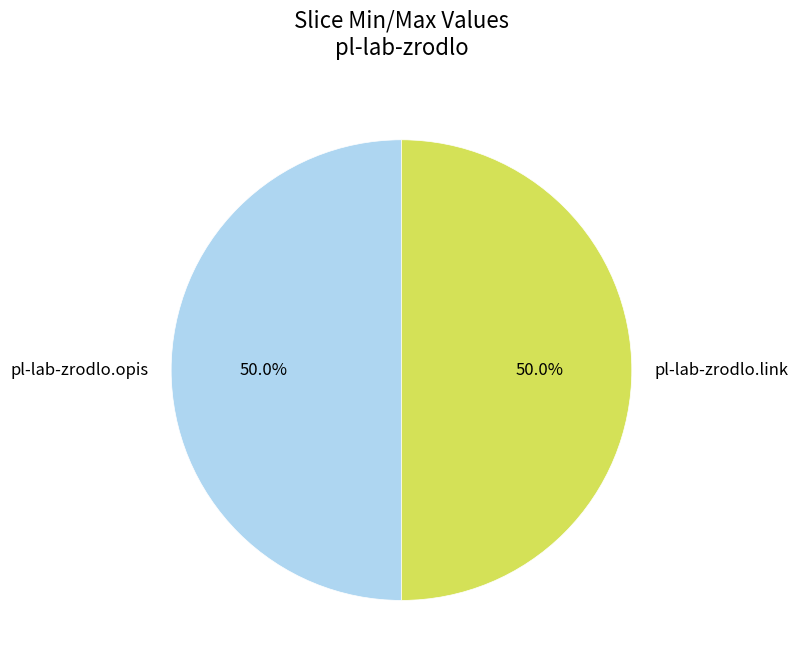

What percentage do pl-lab-zrodlo.link and pl-lab-zrodlo.opis together represent?

100.0%